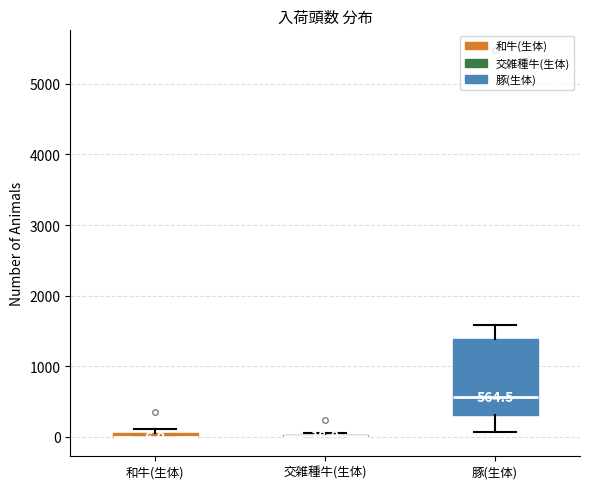

Comparing the boxes themselves (not the whiskers), which one is the tallest?

豚(生体)